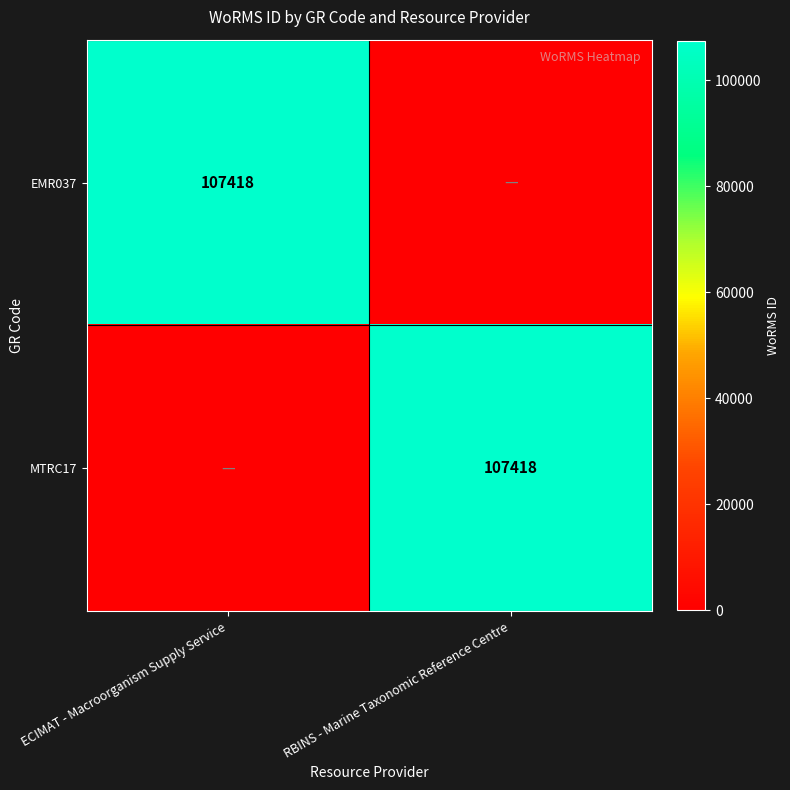

Is it true that MTRC17 equals 107418 at RBINS - Marine Taxonomic Reference Centre?

True